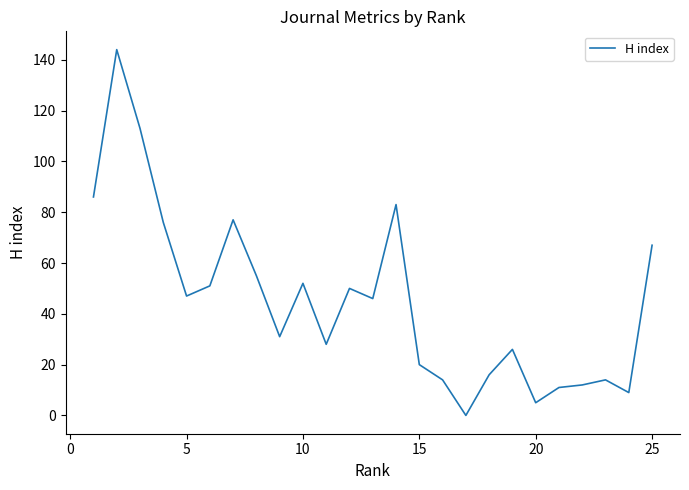

What is the greatest value displayed?

144